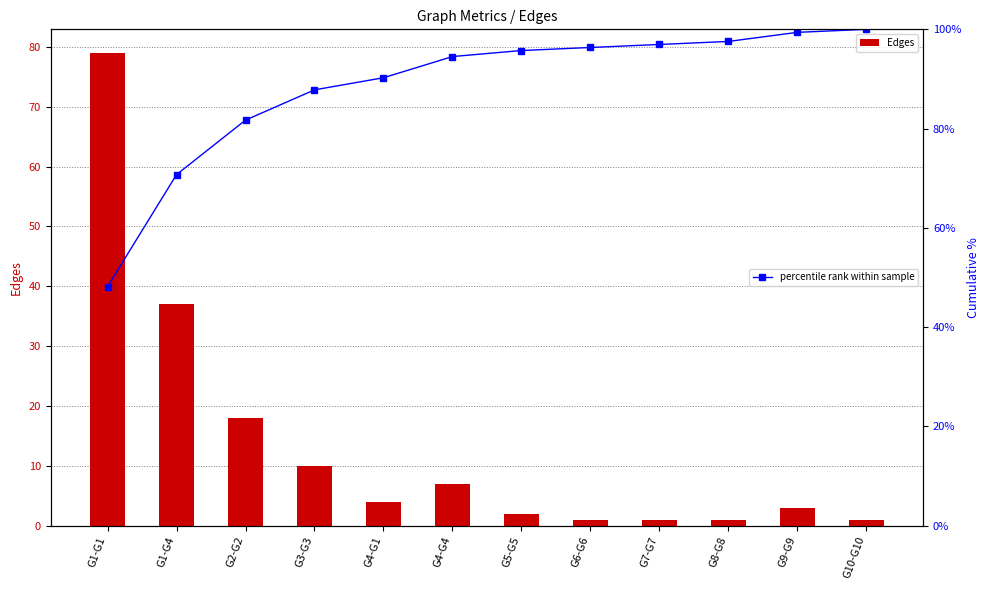

What is the value of the percentile rank within sample bar at the 10th from the left?

97.6